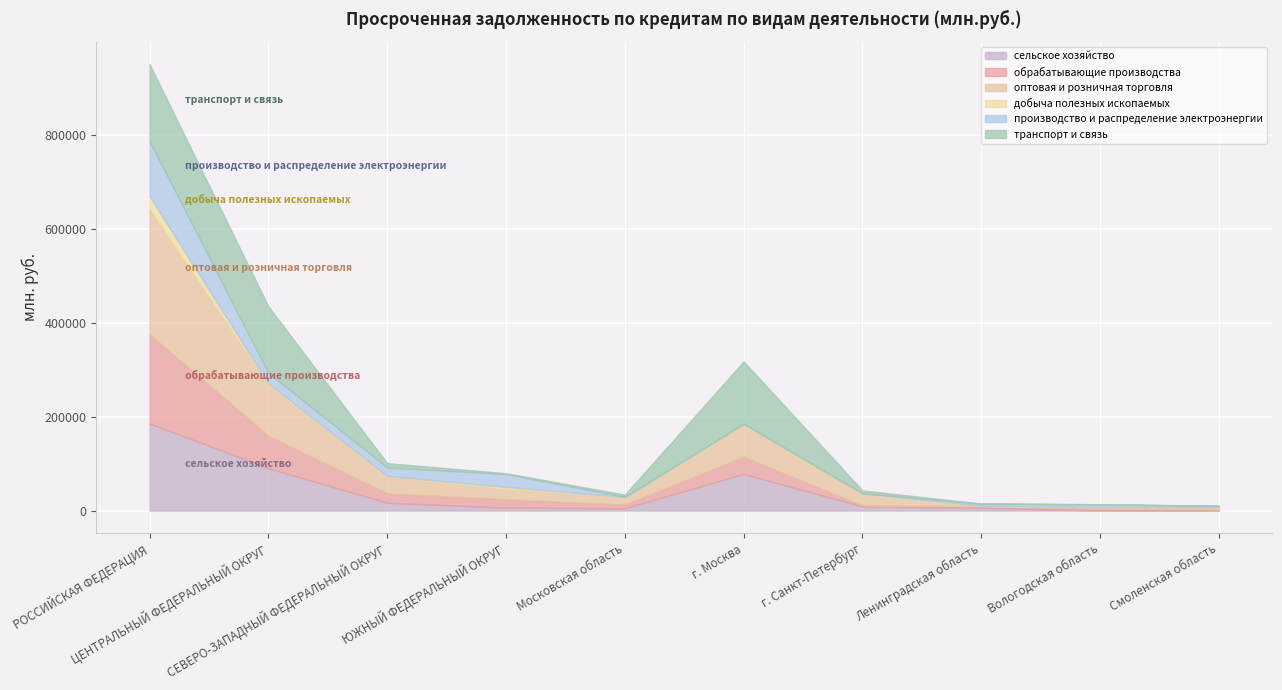

Between which two adjacent categories do производство и распределение электроэнергии and обрабатывающие производства first intersect?

СЕВЕРО-ЗАПАДНЫЙ ФЕДЕРАЛЬНЫЙ ОКРУГ and ЮЖНЫЙ ФЕДЕРАЛЬНЫЙ ОКРУГ